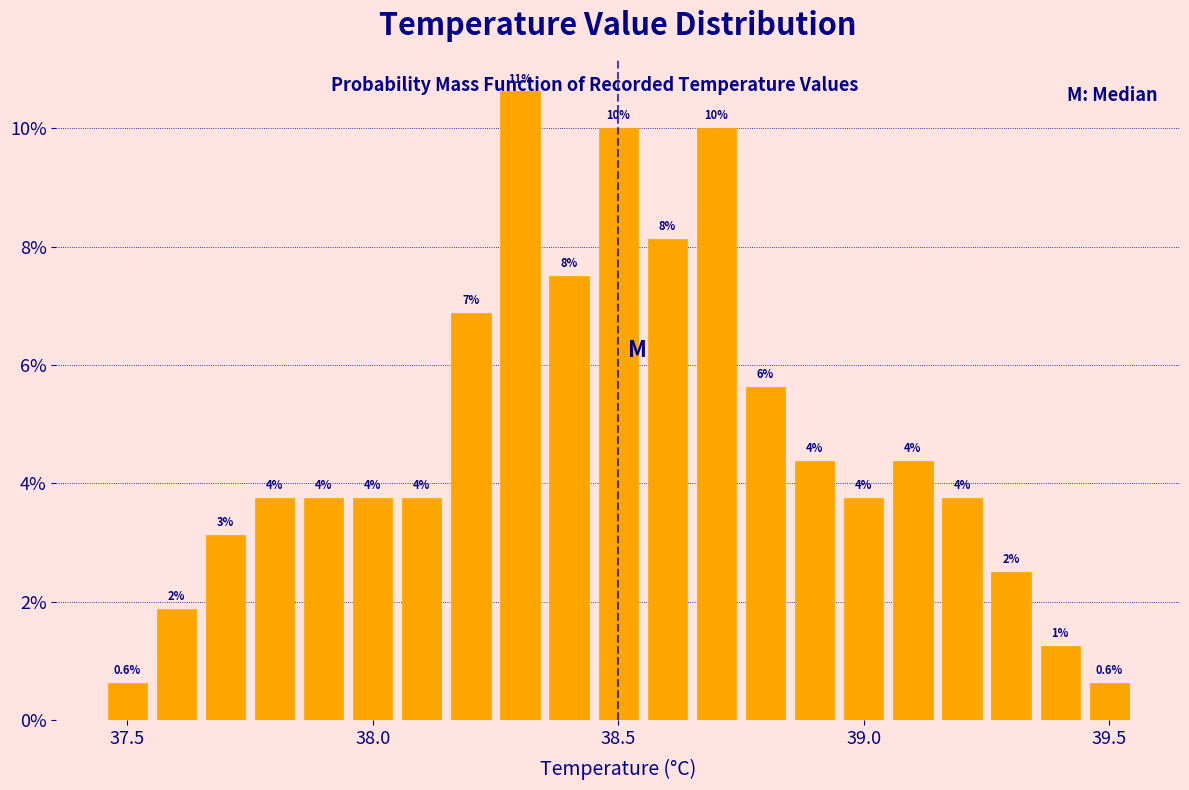

Around what value on the x-axis is the tallest bar? Give the approximate position of its centre, as read against the axis.

38.30